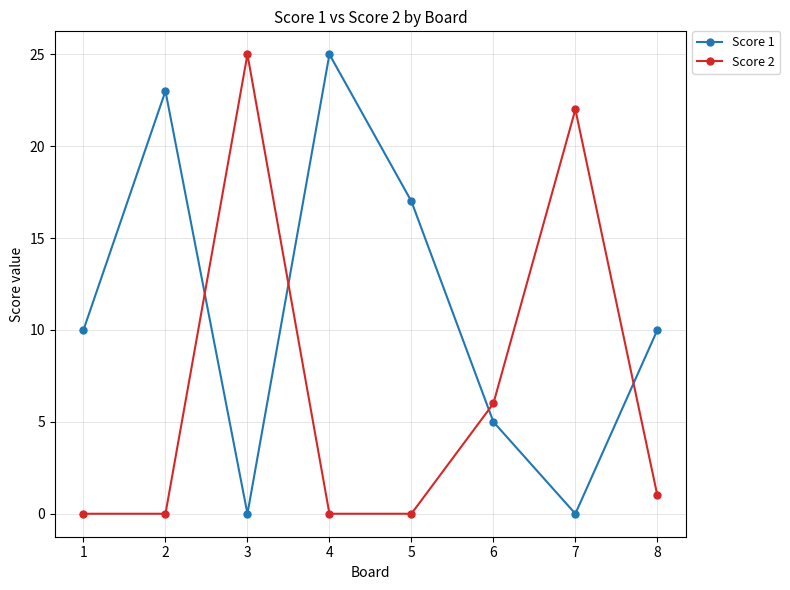

What is the maximum value shown in the chart?

25